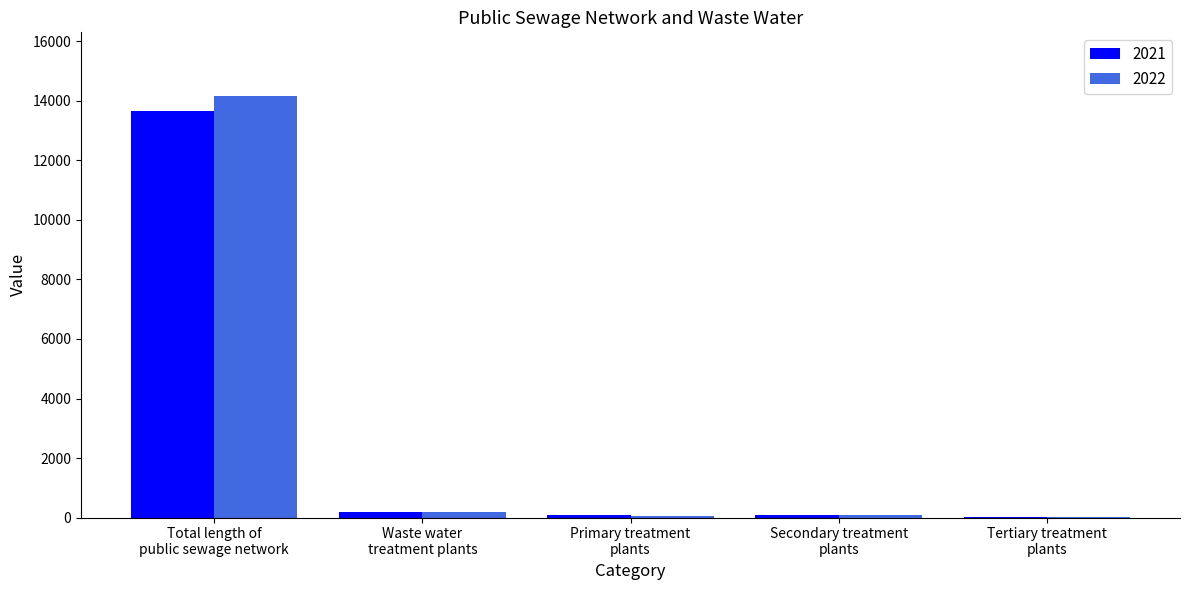

What is the difference between the 2021 values at Total length of
public sewage network and Tertiary treatment
plants?

13639